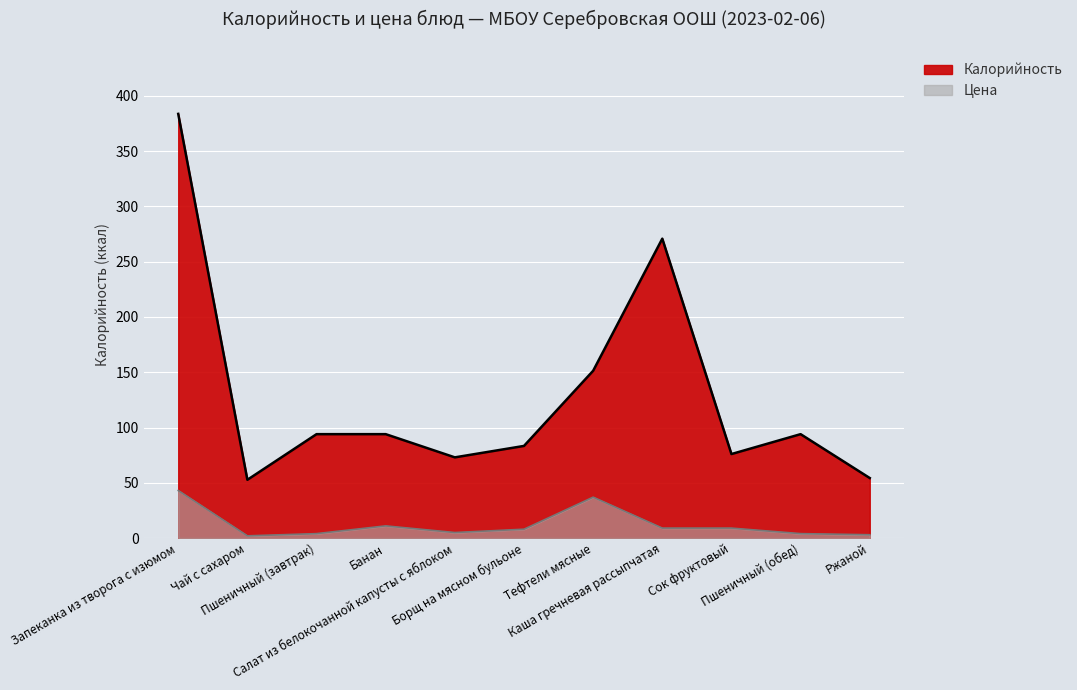

Reading left to right, what are all the values shown in this chart?

Калорийность: 383.8	52.7	94.0	94.0	73.0	83.3	151.3	270.9	76.0	94.0	54.3
Цена: 43.0	2.0	4.0	11.0	5.0	8.0	37.0	9.0	9.0	4.0	3.0